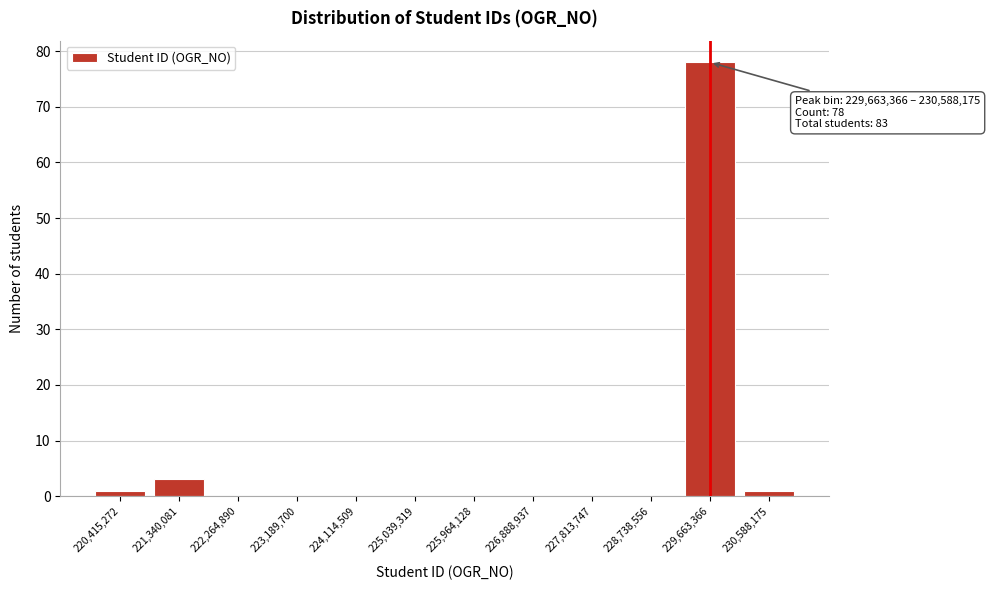

Reading left to right, transcribe all the data shown in this chart.

220,415,272=1	221,340,081=3	222,264,890=0	223,189,700=0	224,114,509=0	225,039,319=0	225,964,128=0	226,888,937=0	227,813,747=0	228,738,556=0	229,663,366=78	230,588,175=1